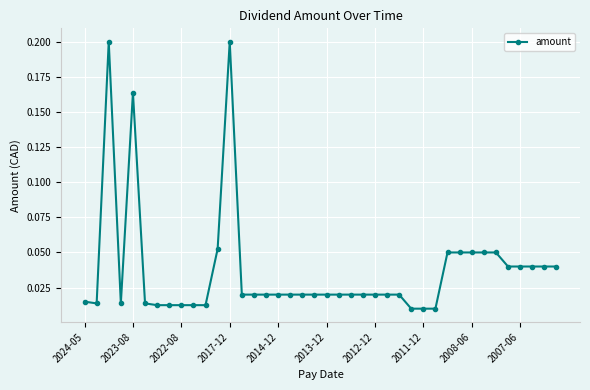

How many categories are shown in the chart?

40